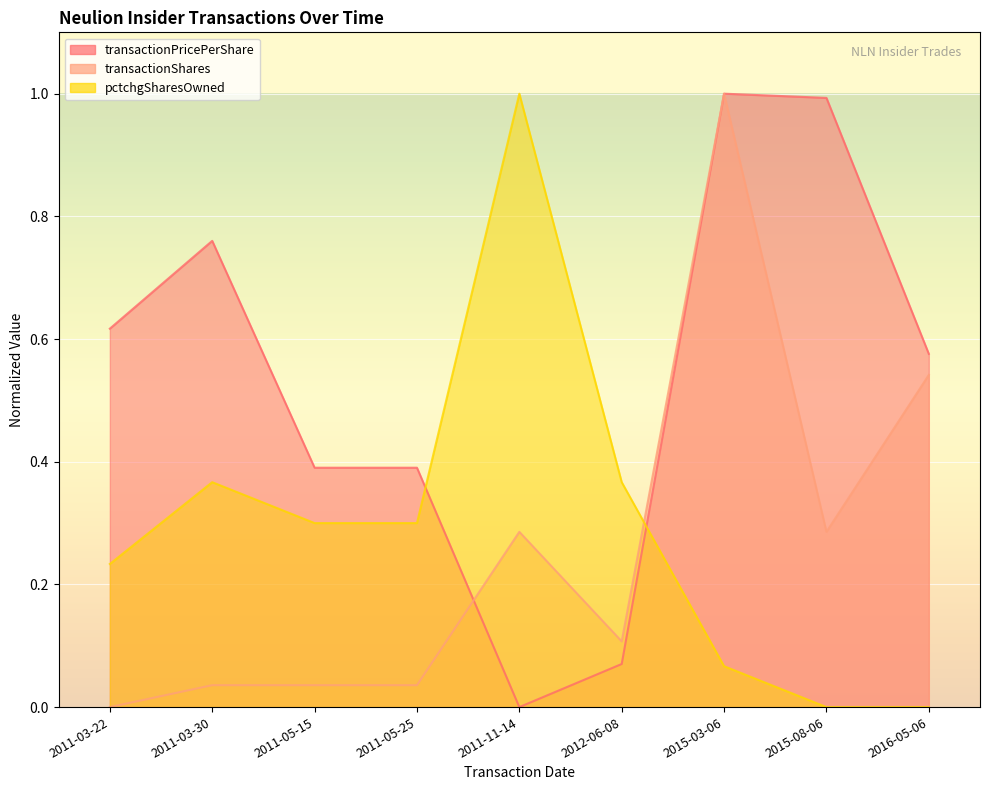

Which label corresponds to the smallest value in the chart?

2011-11-14